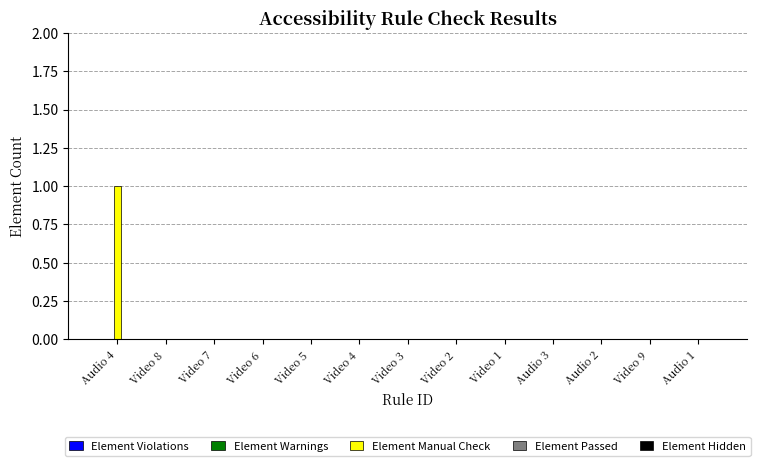

Between Audio 4 and Audio 1, which is larger?

Audio 4